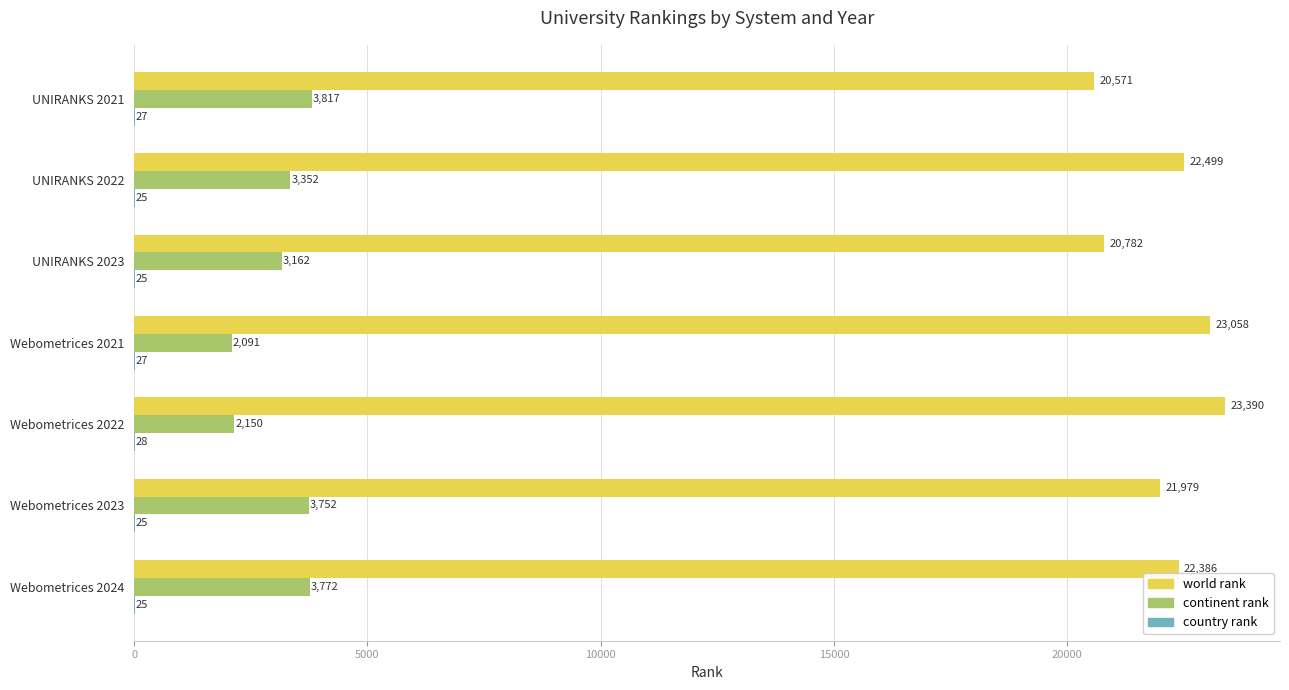

At which label is continent rank closest to 2954?

UNIRANKS 2023